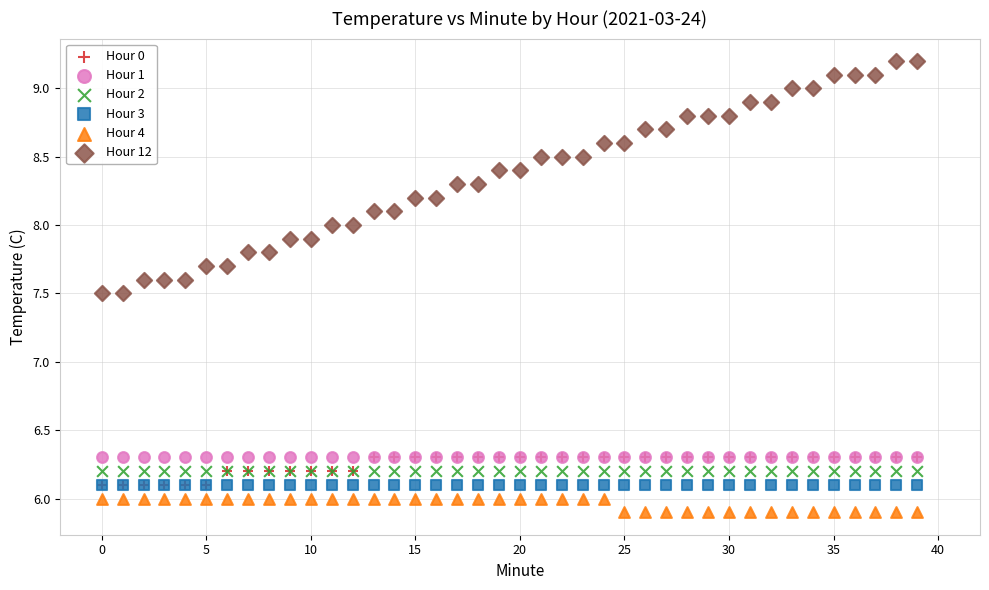

Which series reaches the minimum Y coordinate?

Hour 4